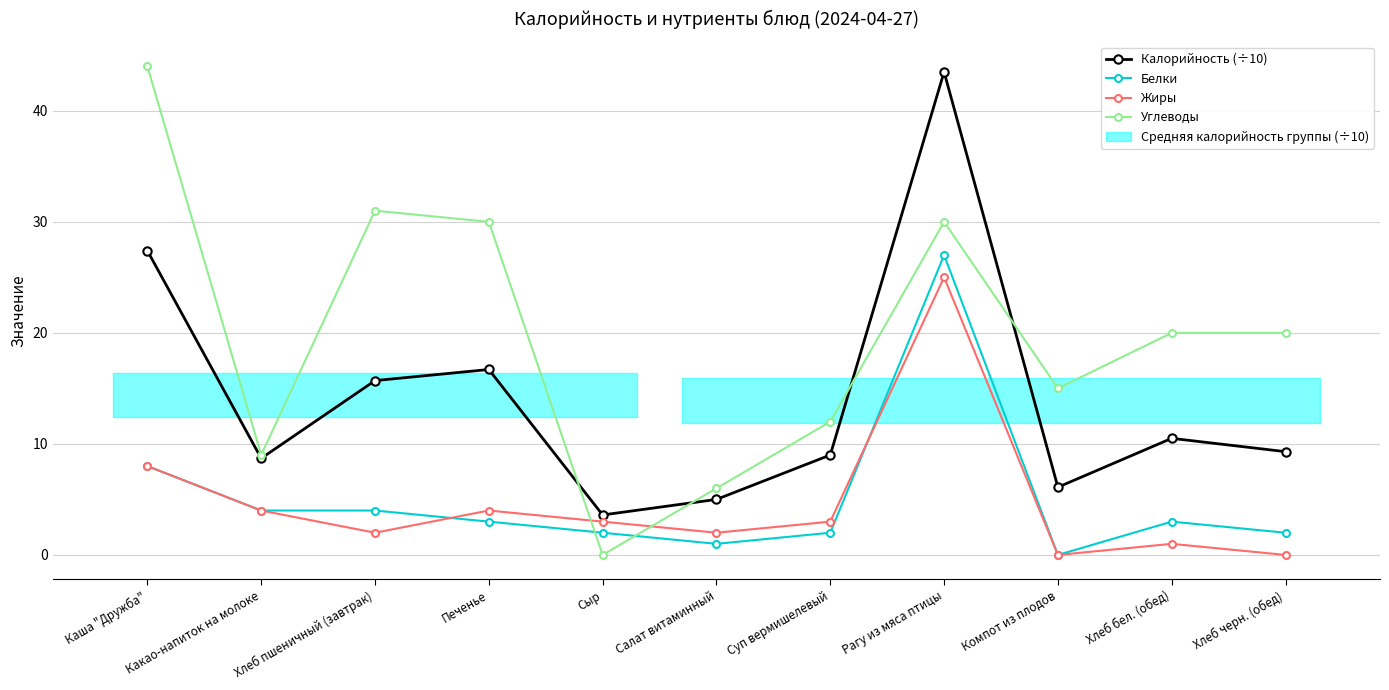

Is the value of Жиры at Какао-напиток на молоке greater than the value of Углеводы at Сыр?

Yes